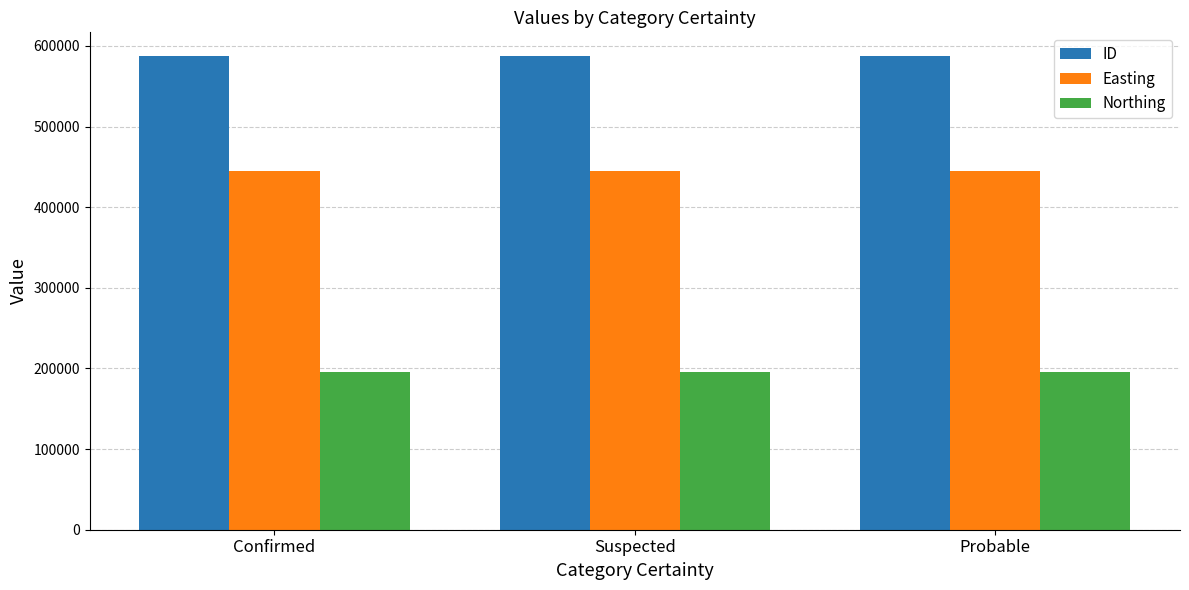

List the series in order of their overall mean, highest first.

ID, Easting, Northing